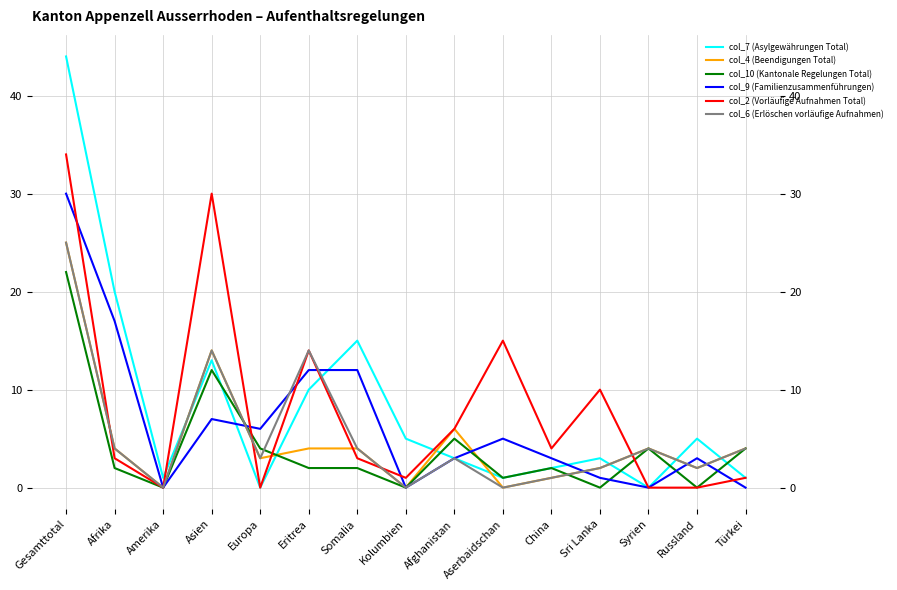

What position from the left is Gesamttotal?

1